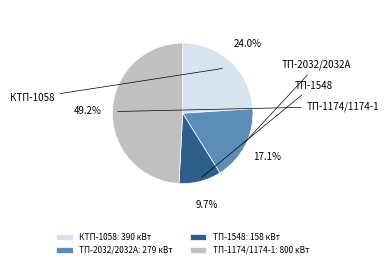

How much of the chart is everything except ТП-1174/1174-1?

50.8%